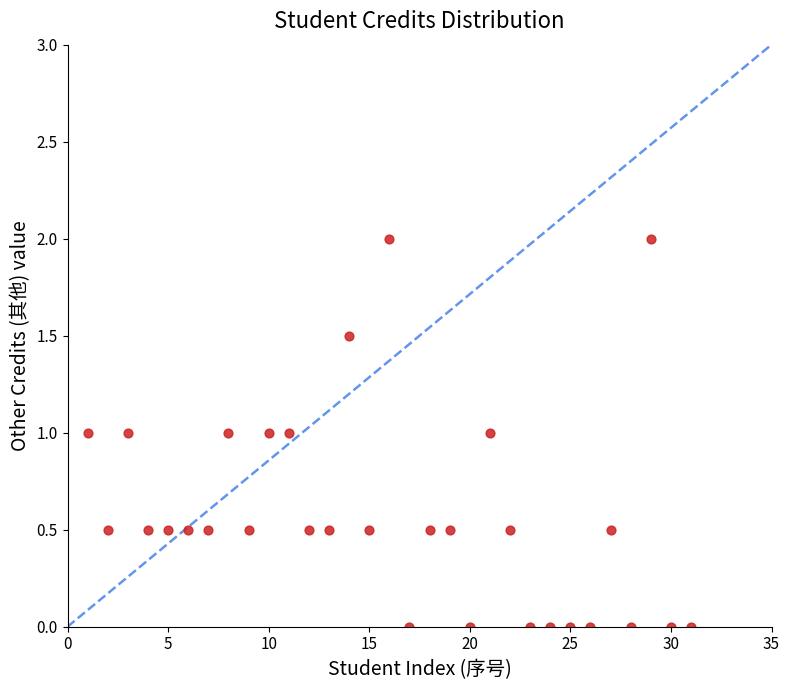

What is the range of X values (max minus min)?

30.0